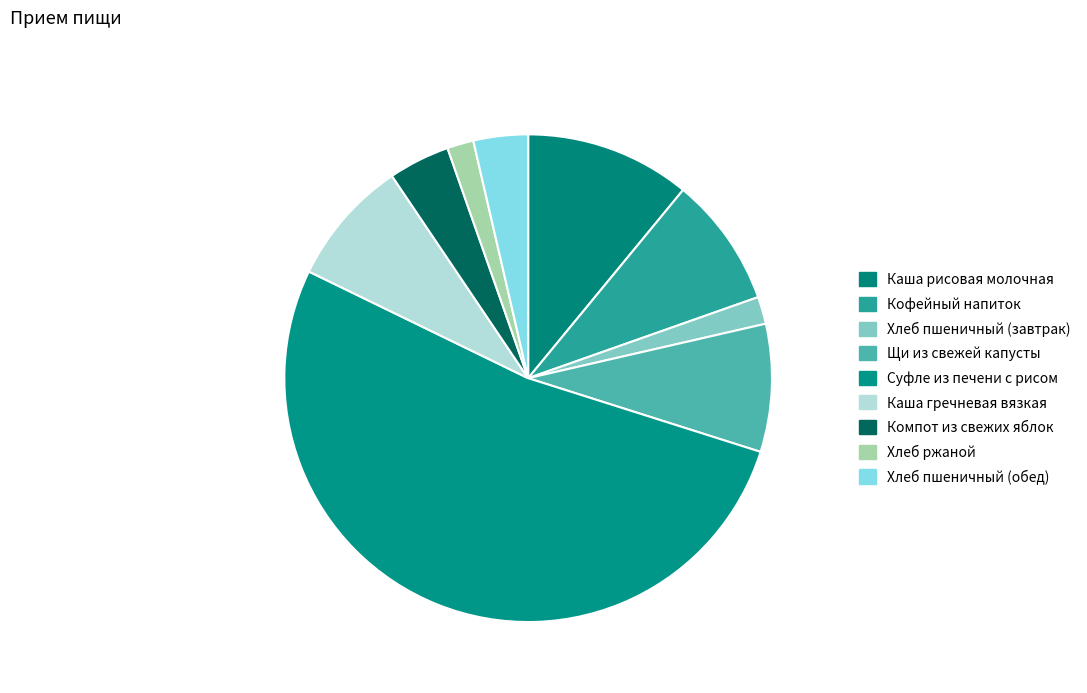

Which category has the smallest portion of the pie?

Хлеб ржаной